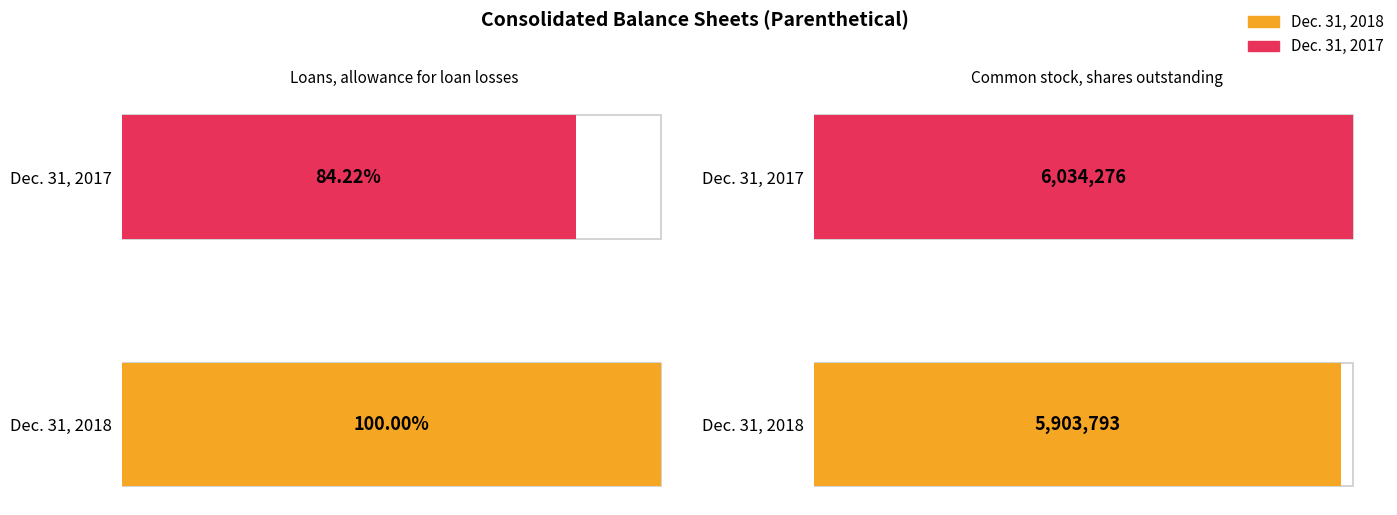

The Dec. 31, 2017 series shows 3737 at Loans, allowance for loan losses. True or false?

True